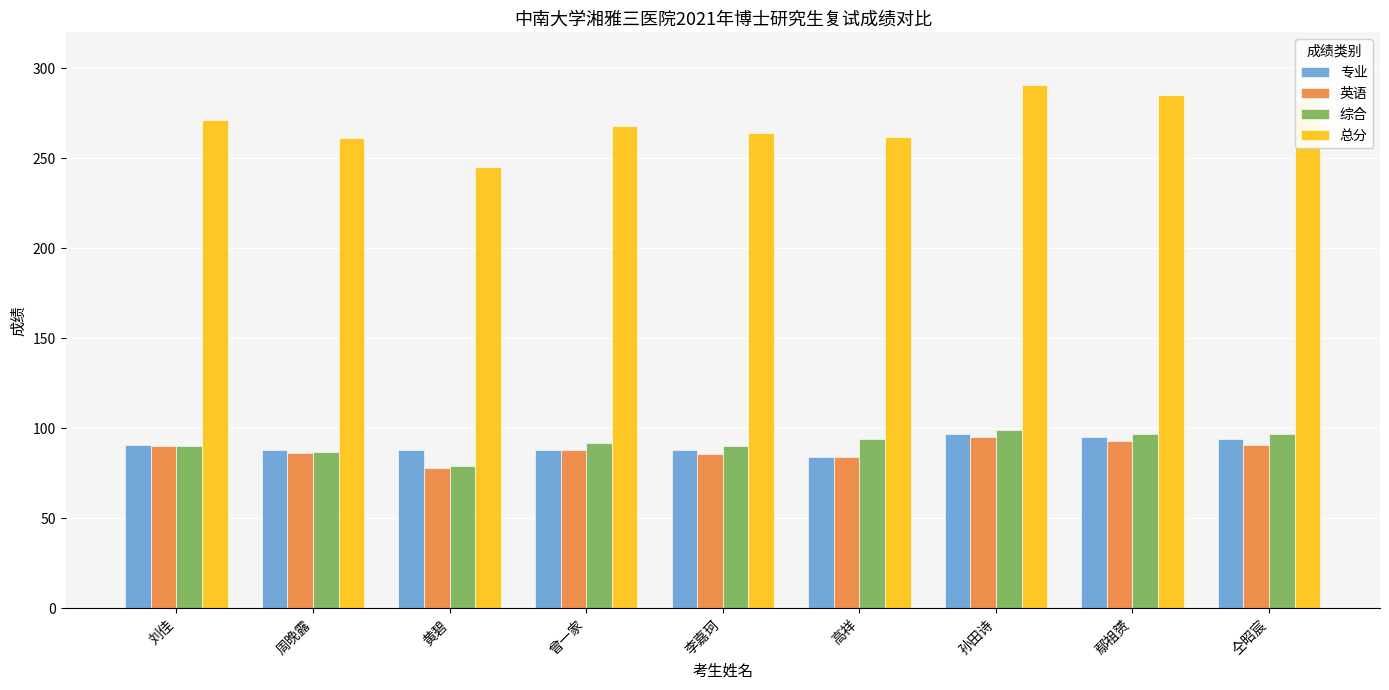

Between 孙田诗 and 鄢祖赟, which series saw the biggest shift?

总分